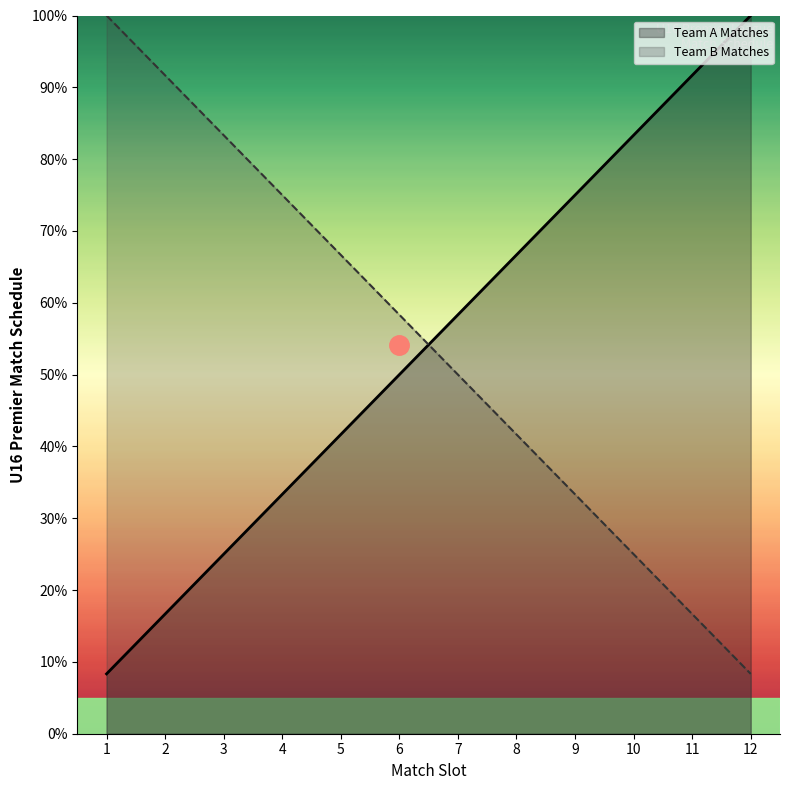

What are all the series names shown in the legend?

Team A Matches, Team B Matches